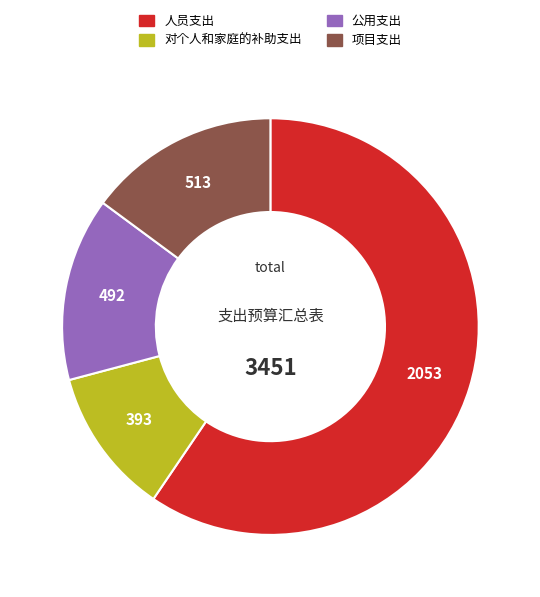

Is there a majority slice in this chart?

Yes